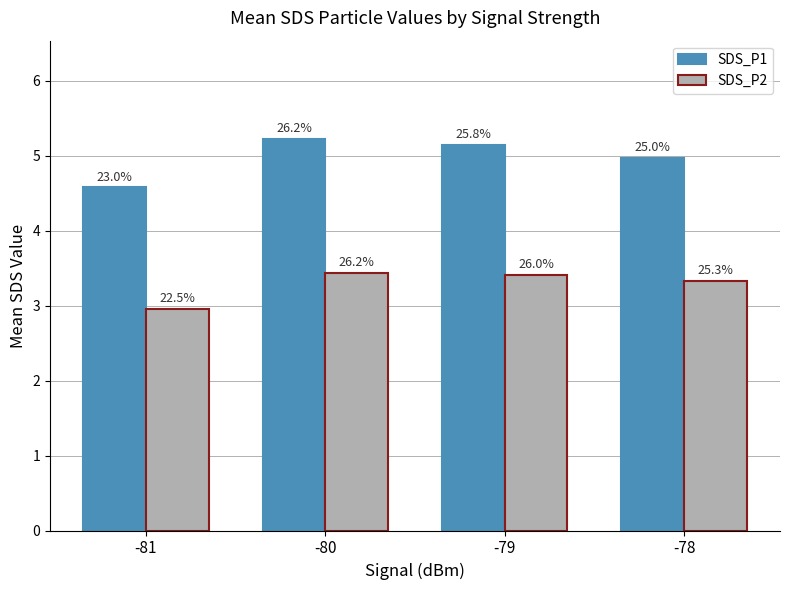

What are all the series names shown in the legend?

SDS_P1, SDS_P2